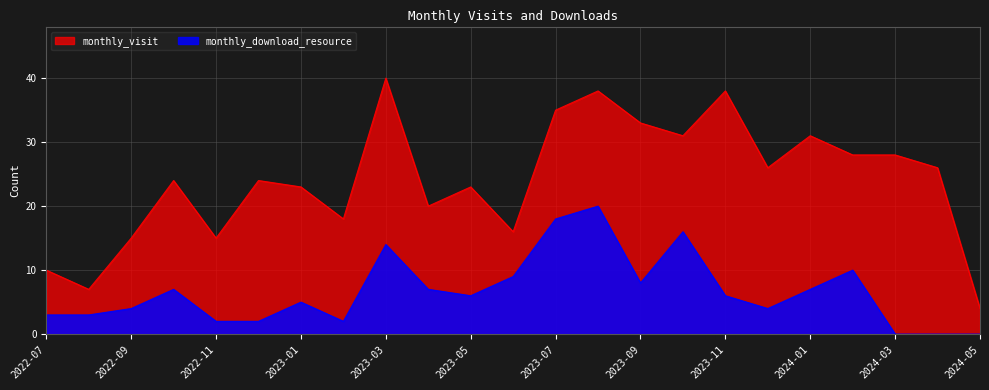

Which label corresponds to the largest value in the chart?

2023-03